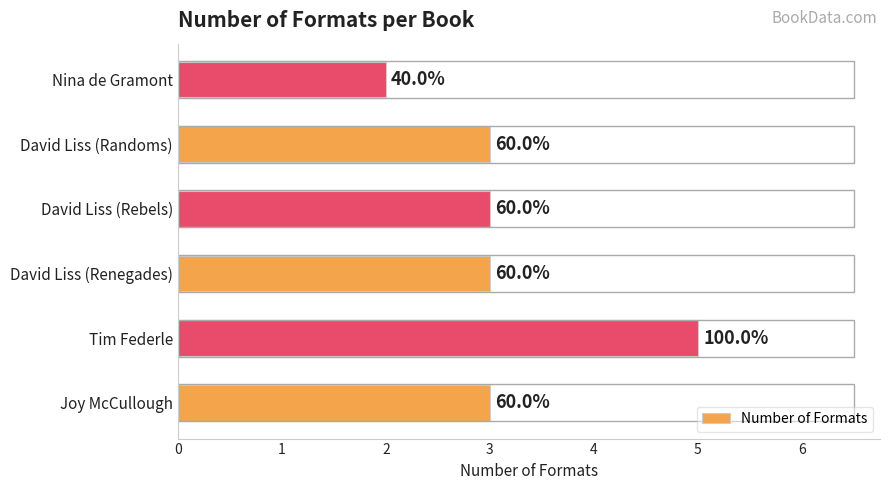

Are the bars horizontal?

Yes